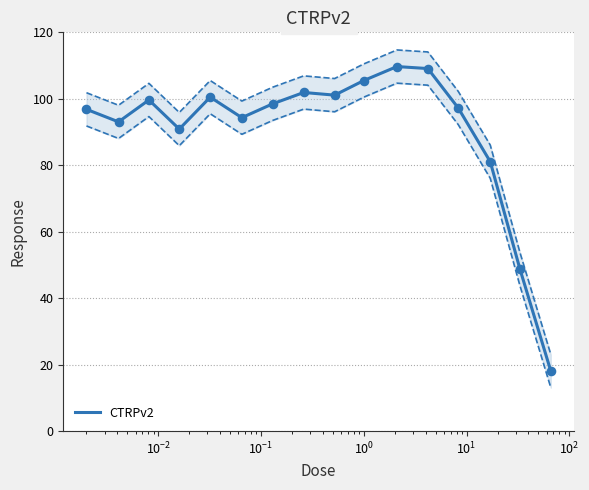

What is the maximum value for CTRPv2?

109.7